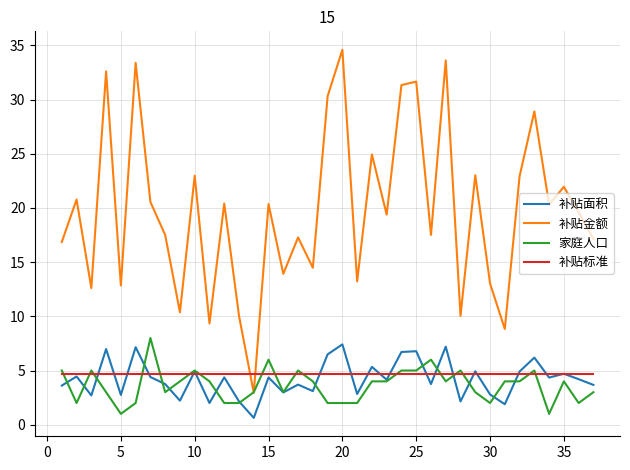

Which series has the widest spread of values?

补贴金额